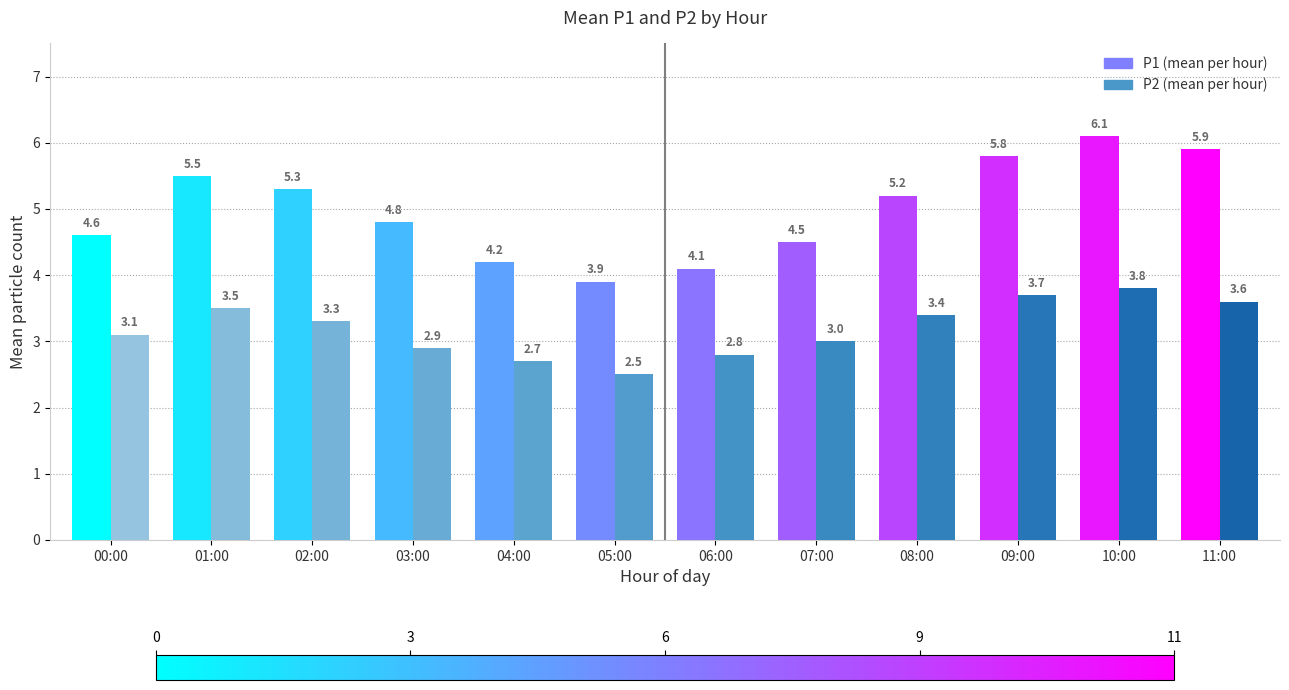

What is the difference between the highest and lowest values at 00:00?

1.5